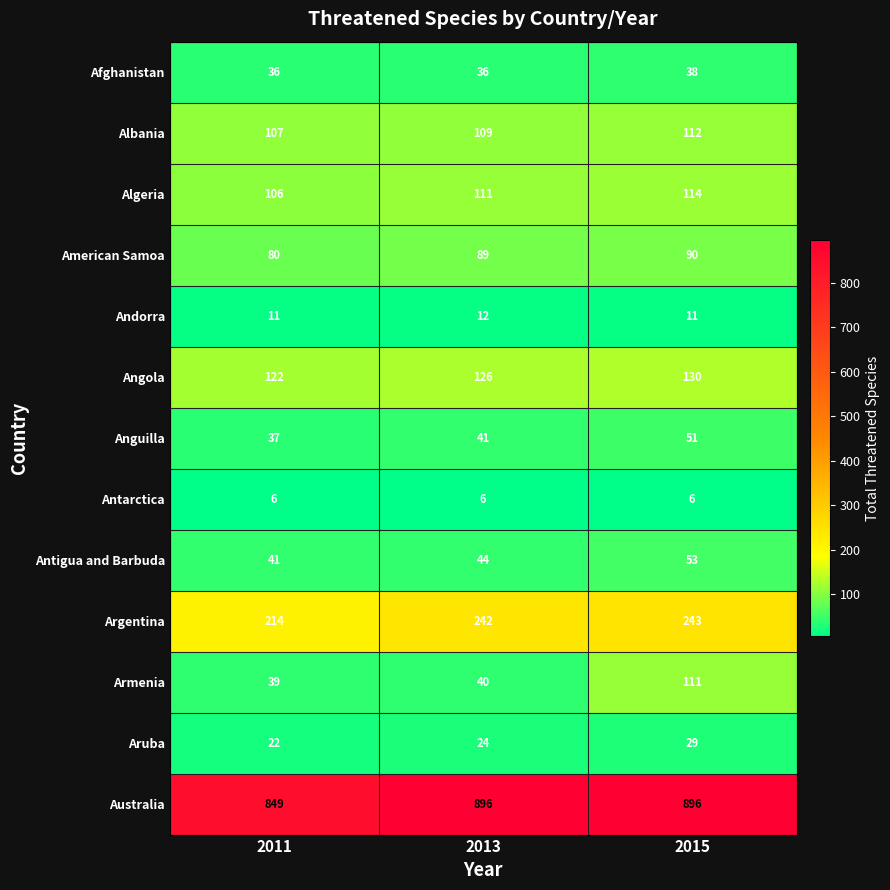

Which category has the highest value in the Antigua and Barbuda series?

2015